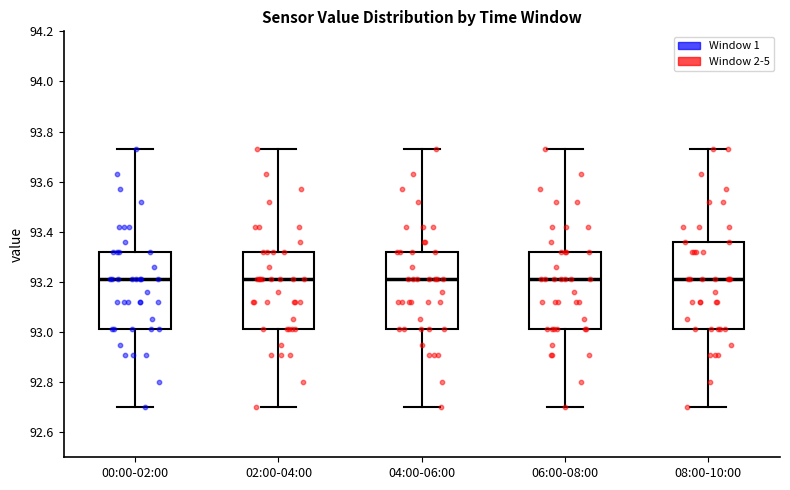

Comparing the boxes themselves (not the whiskers), which one is the tallest?

08:00-10:00